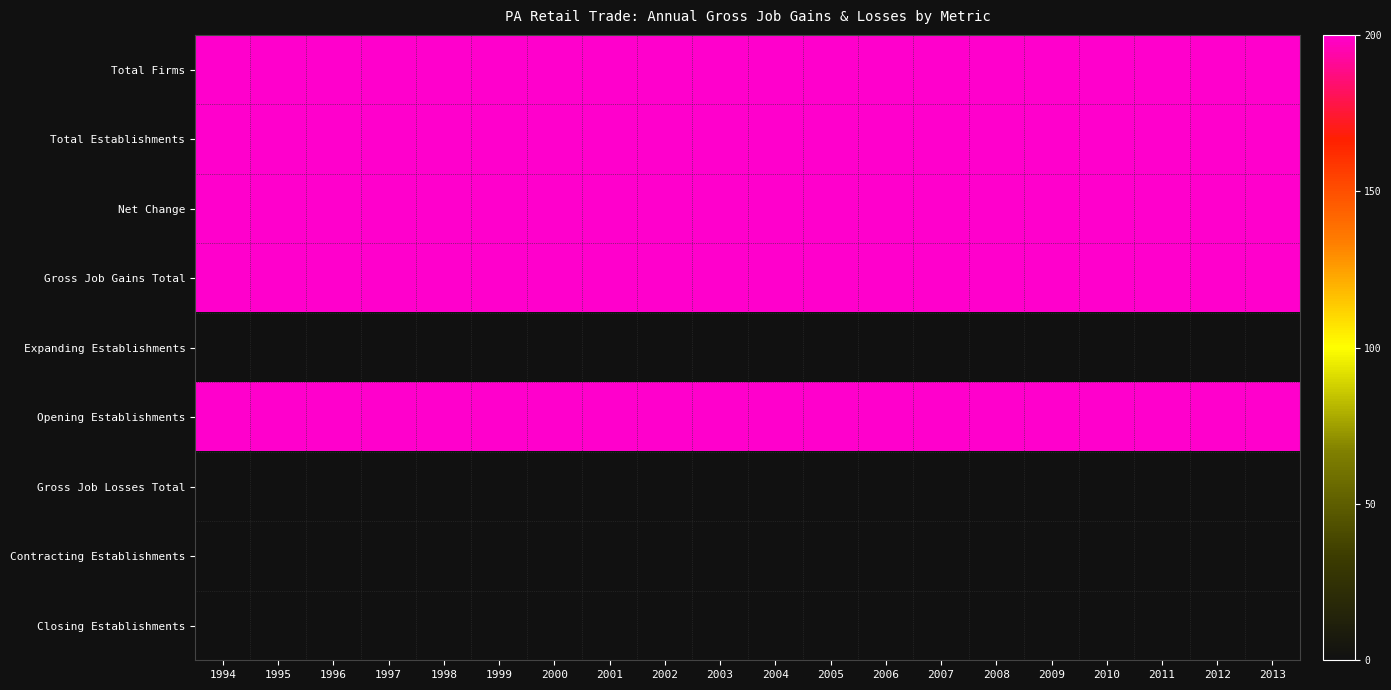

Reading left to right, what are all the values shown in this chart?

Total Firms: 1994=200	1995=200	1996=200	1997=200	1998=200	1999=200	2000=200	2001=200	2002=200	2003=200	2004=200	2005=200	2006=200	2007=200	2008=200	2009=200	2010=200	2011=200	2012=200	2013=200
Total Establishments: 1994=200	1995=200	1996=200	1997=200	1998=200	1999=200	2000=200	2001=200	2002=200	2003=200	2004=200	2005=200	2006=200	2007=200	2008=200	2009=200	2010=200	2011=200	2012=200	2013=200
Net Change: 1994=200	1995=200	1996=200	1997=200	1998=200	1999=200	2000=200	2001=200	2002=200	2003=200	2004=200	2005=200	2006=200	2007=200	2008=200	2009=200	2010=200	2011=200	2012=200	2013=200
Gross Job Gains Total: 1994=200	1995=200	1996=200	1997=200	1998=200	1999=200	2000=200	2001=200	2002=200	2003=200	2004=200	2005=200	2006=200	2007=200	2008=200	2009=200	2010=200	2011=200	2012=200	2013=200
Expanding Establishments: 1994=0	1995=0	1996=0	1997=0	1998=0	1999=0	2000=0	2001=0	2002=0	2003=0	2004=0	2005=0	2006=0	2007=0	2008=0	2009=0	2010=0	2011=0	2012=0	2013=0
Opening Establishments: 1994=200	1995=200	1996=200	1997=200	1998=200	1999=200	2000=200	2001=200	2002=200	2003=200	2004=200	2005=200	2006=200	2007=200	2008=200	2009=200	2010=200	2011=200	2012=200	2013=200
Gross Job Losses Total: 1994=0	1995=0	1996=0	1997=0	1998=0	1999=0	2000=0	2001=0	2002=0	2003=0	2004=0	2005=0	2006=0	2007=0	2008=0	2009=0	2010=0	2011=0	2012=0	2013=0
Contracting Establishments: 1994=0	1995=0	1996=0	1997=0	1998=0	1999=0	2000=0	2001=0	2002=0	2003=0	2004=0	2005=0	2006=0	2007=0	2008=0	2009=0	2010=0	2011=0	2012=0	2013=0
Closing Establishments: 1994=0	1995=0	1996=0	1997=0	1998=0	1999=0	2000=0	2001=0	2002=0	2003=0	2004=0	2005=0	2006=0	2007=0	2008=0	2009=0	2010=0	2011=0	2012=0	2013=0